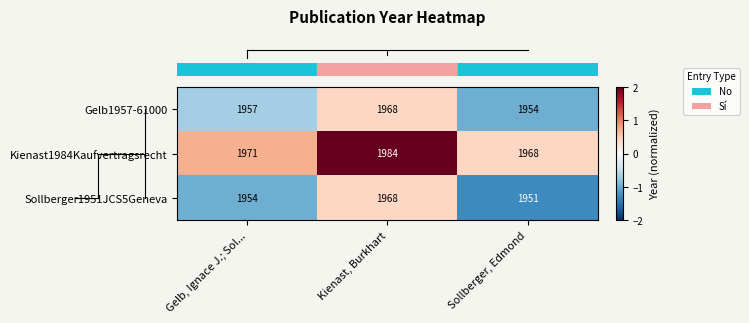

Reading left to right, what are all the values shown in this chart?

Gelb1957-61000: Gelb, Ignace J.; Sol...=1957	Kienast, Burkhart=1968	Sollberger, Edmond=1954
Kienast1984Kaufvertragsrecht: Gelb, Ignace J.; Sol...=1971	Kienast, Burkhart=1984	Sollberger, Edmond=1968
Sollberger1951JCS5Geneva: Gelb, Ignace J.; Sol...=1954	Kienast, Burkhart=1968	Sollberger, Edmond=1951